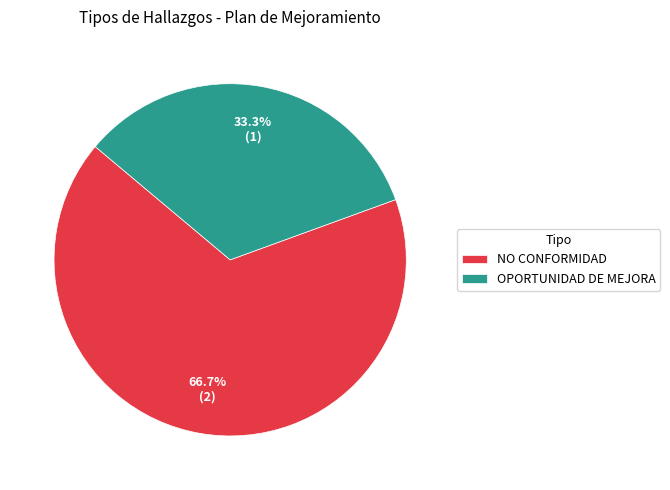

Which category has the biggest portion of the pie?

NO CONFORMIDAD